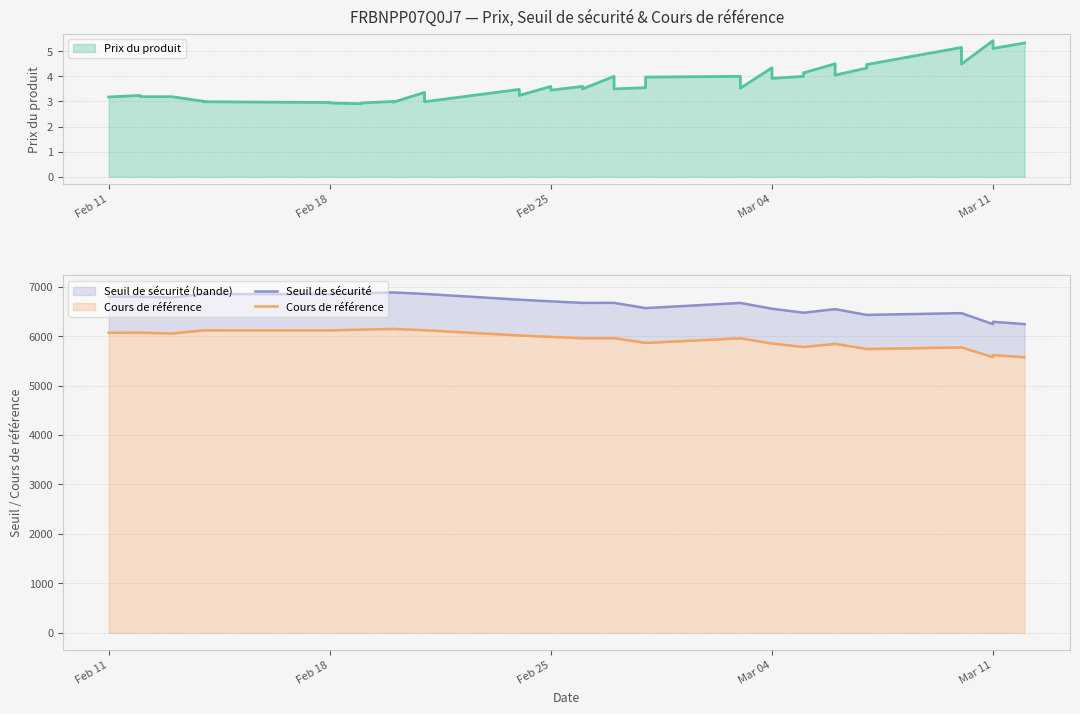

Which series has the largest total across all categories?

Seuil de sécurité